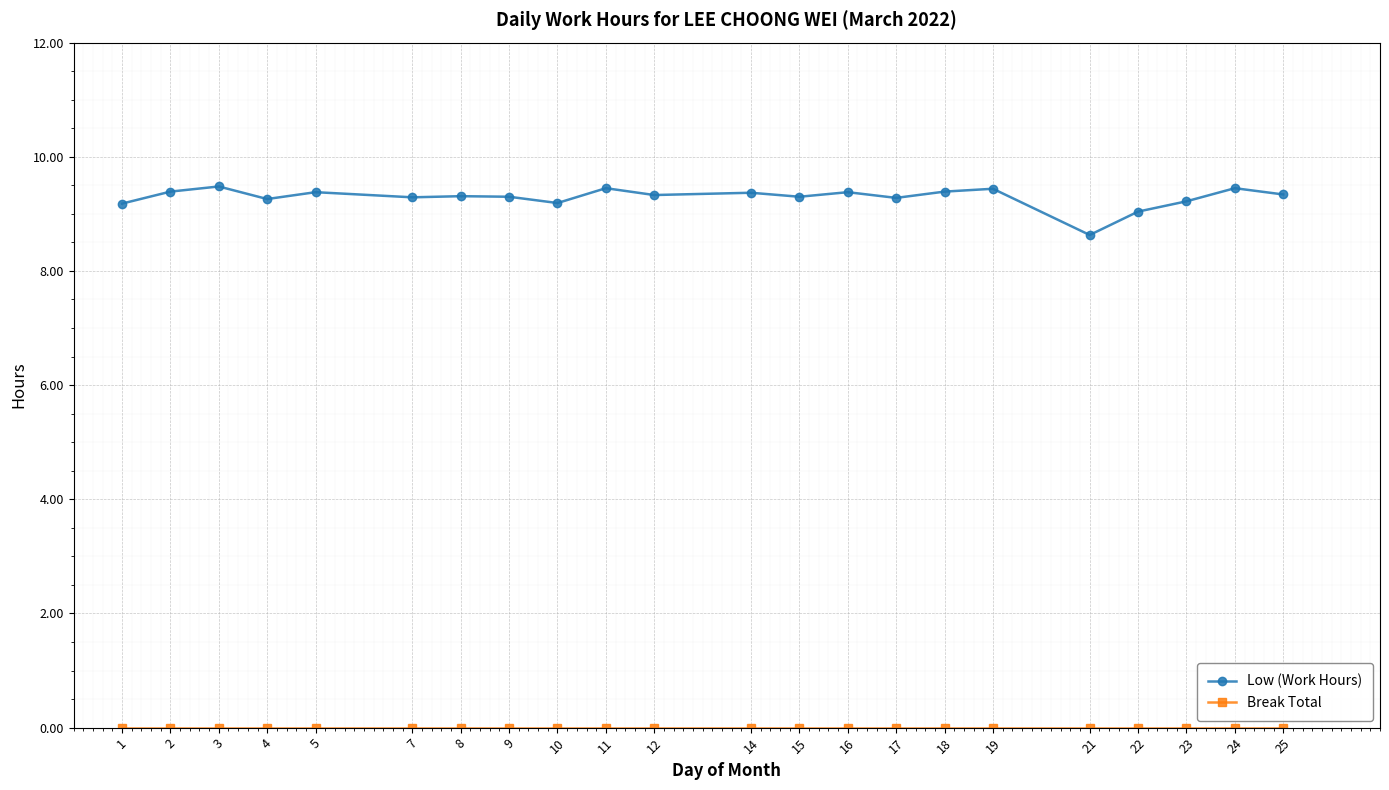

What is the value of the Low (Work Hours) point at the 14th from the left?

9.4